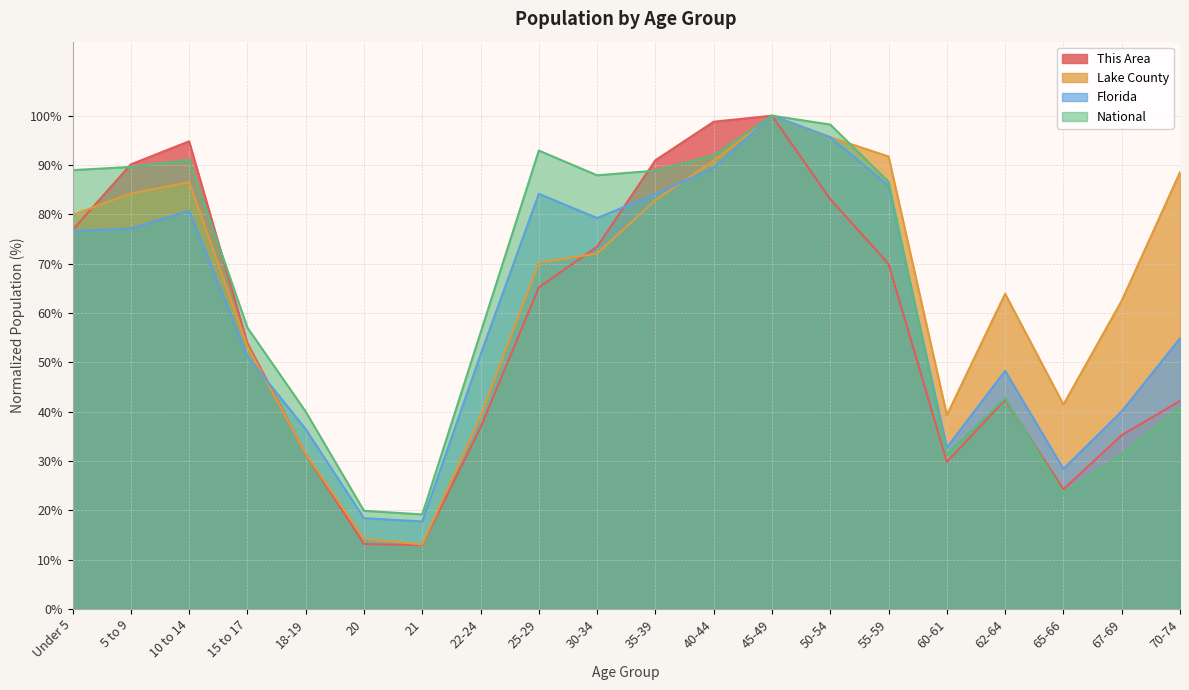

What is the highest value of the National series?

100.0